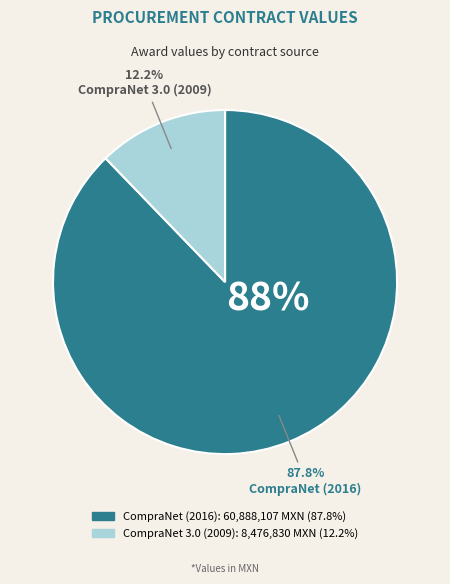

To the nearest percent, what percentage of the pie is CompraNet 3.0 (2009)?

12%